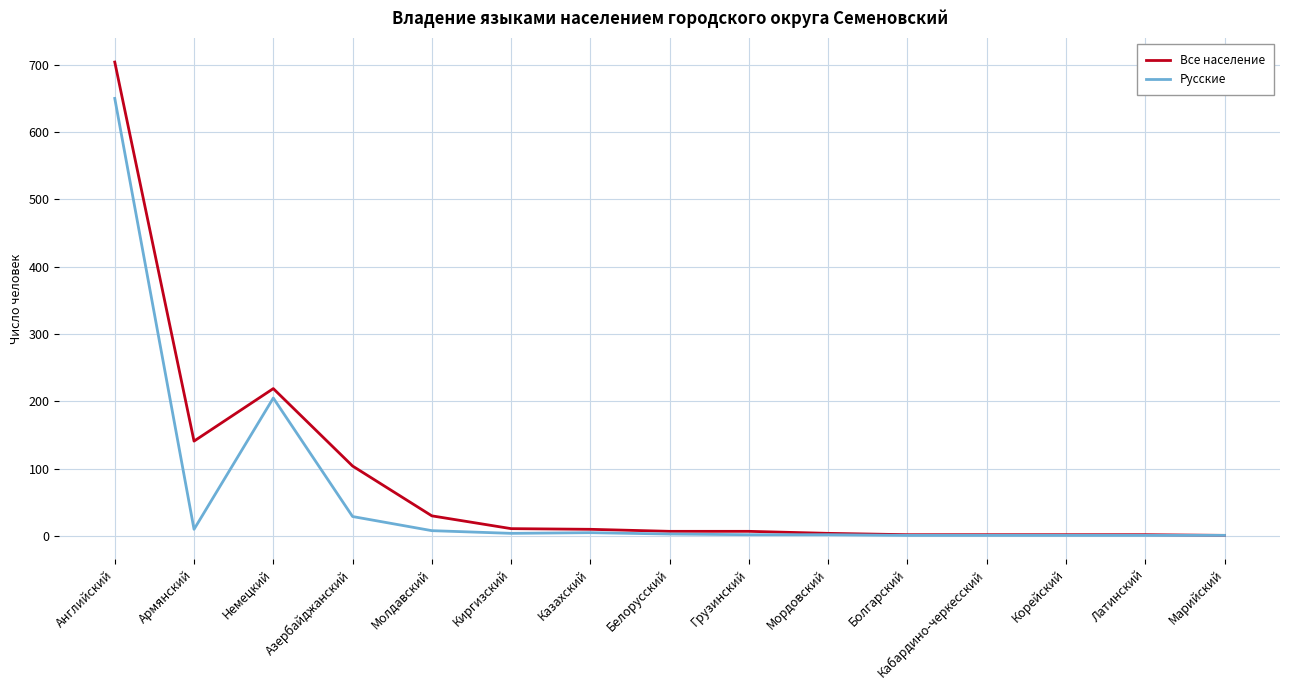

List the series in order of their overall mean, lowest first.

Русские, Все население